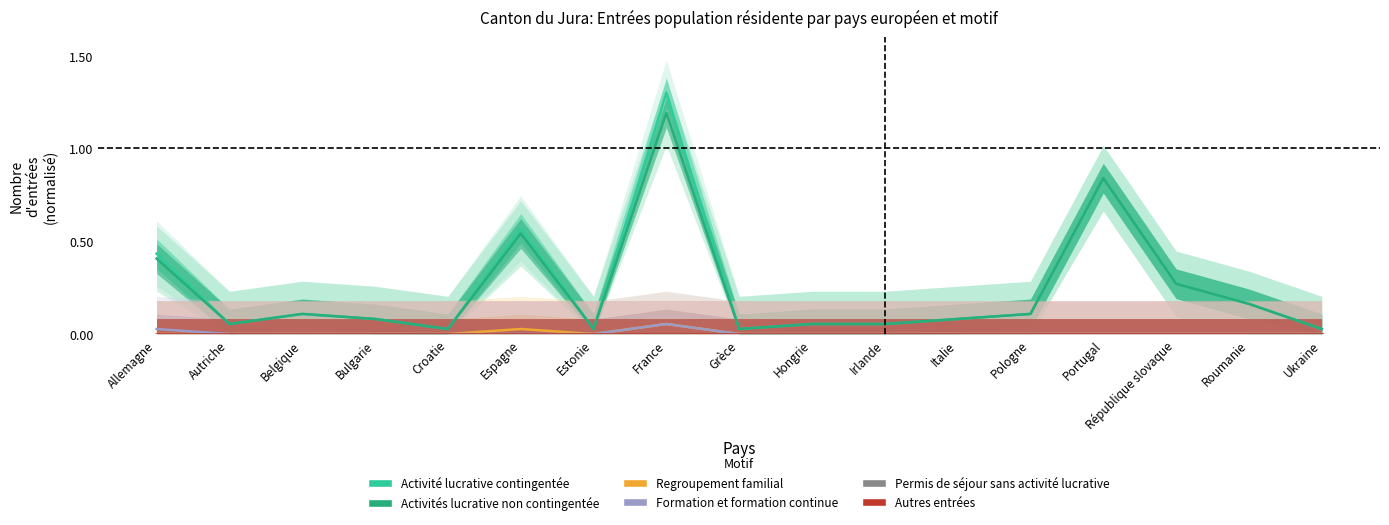

What is the spread (max minus min) of values at Italie?

0.1